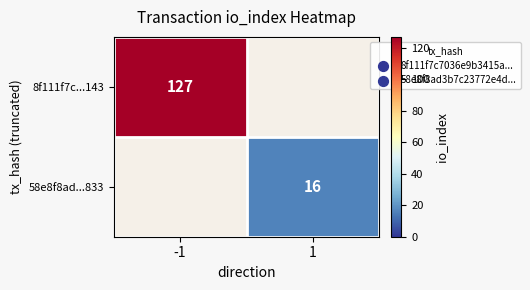

The 8f111f7c...143 series shows 127 at -1. True or false?

True